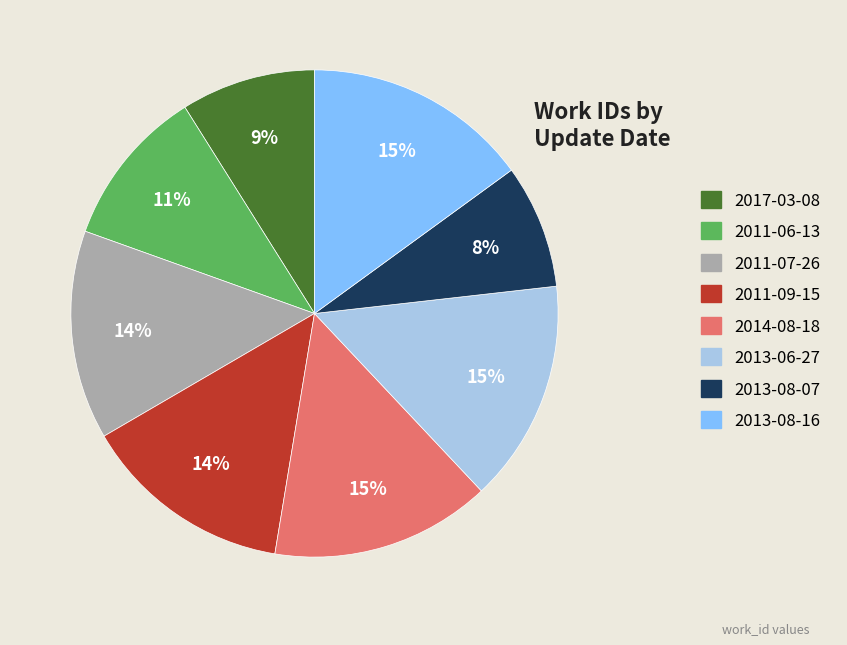

Is the sum of 2017-03-08 and 2013-08-07 greater than half?

No